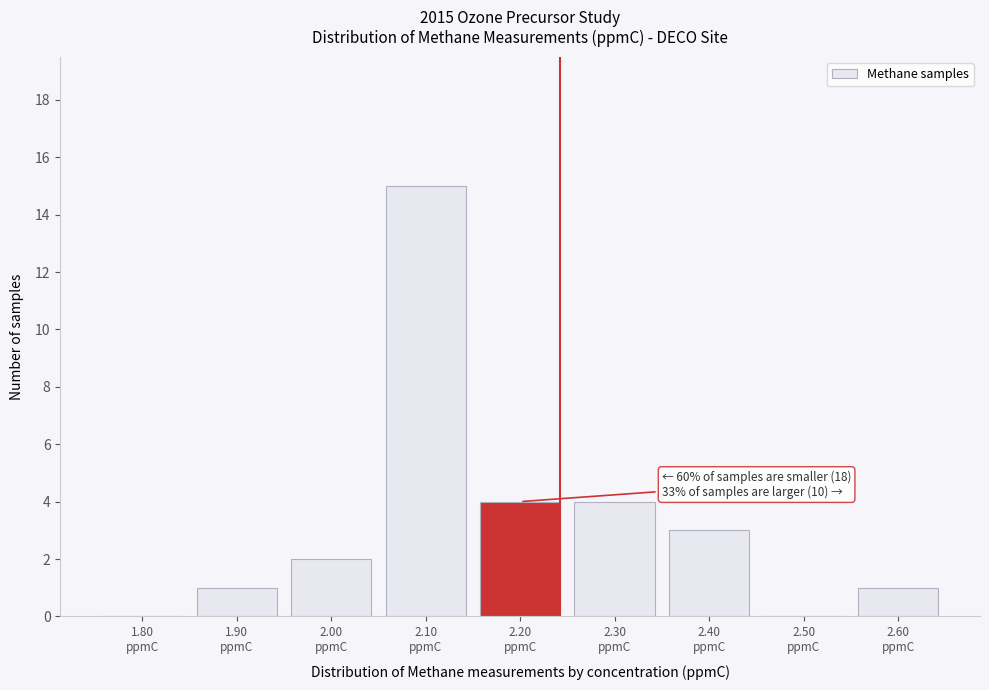

What is the maximum value shown in the chart?

15